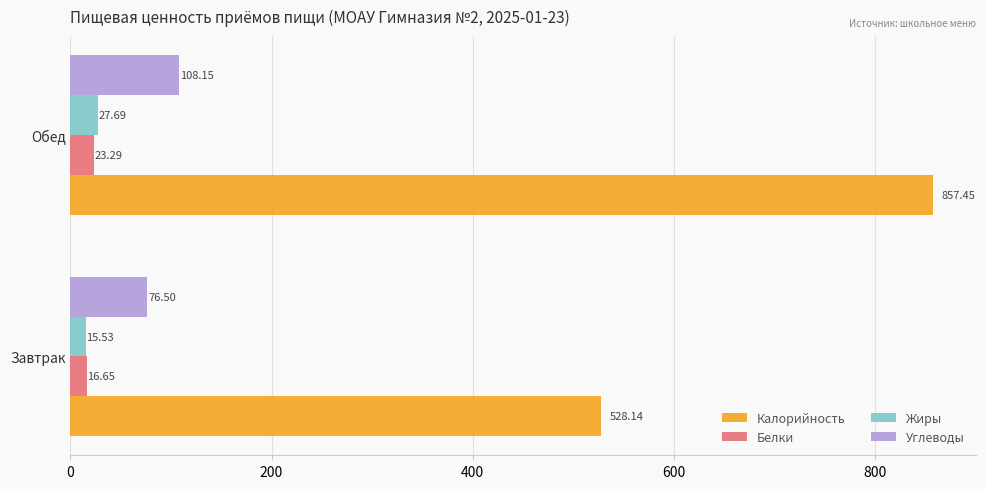

At which label is Жиры closest to 21?

Завтрак